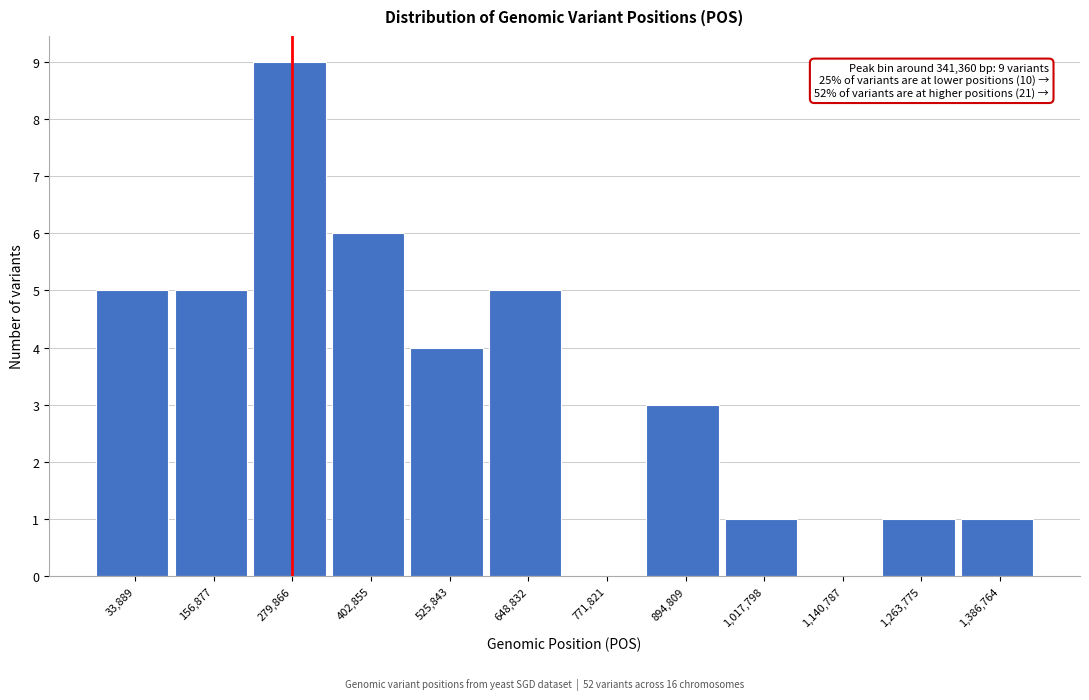

Reading left to right, list all the values displayed in this chart.

33,889=5	156,877=5	279,866=9	402,855=6	525,843=4	648,832=5	771,821=0	894,809=3	1,017,798=1	1,140,787=0	1,263,775=1	1,386,764=1